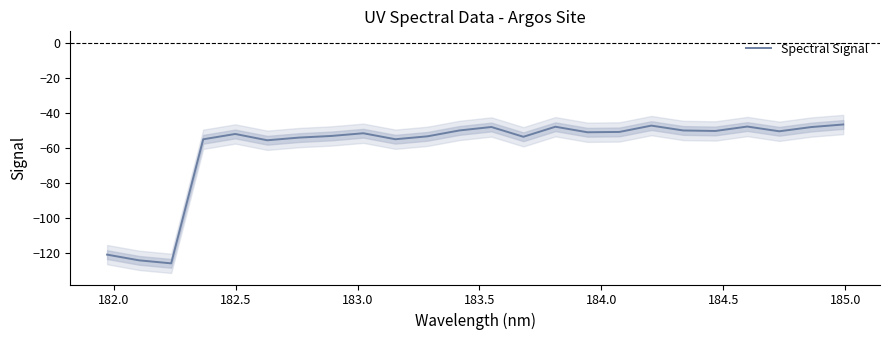

What is the average value?

-60.1